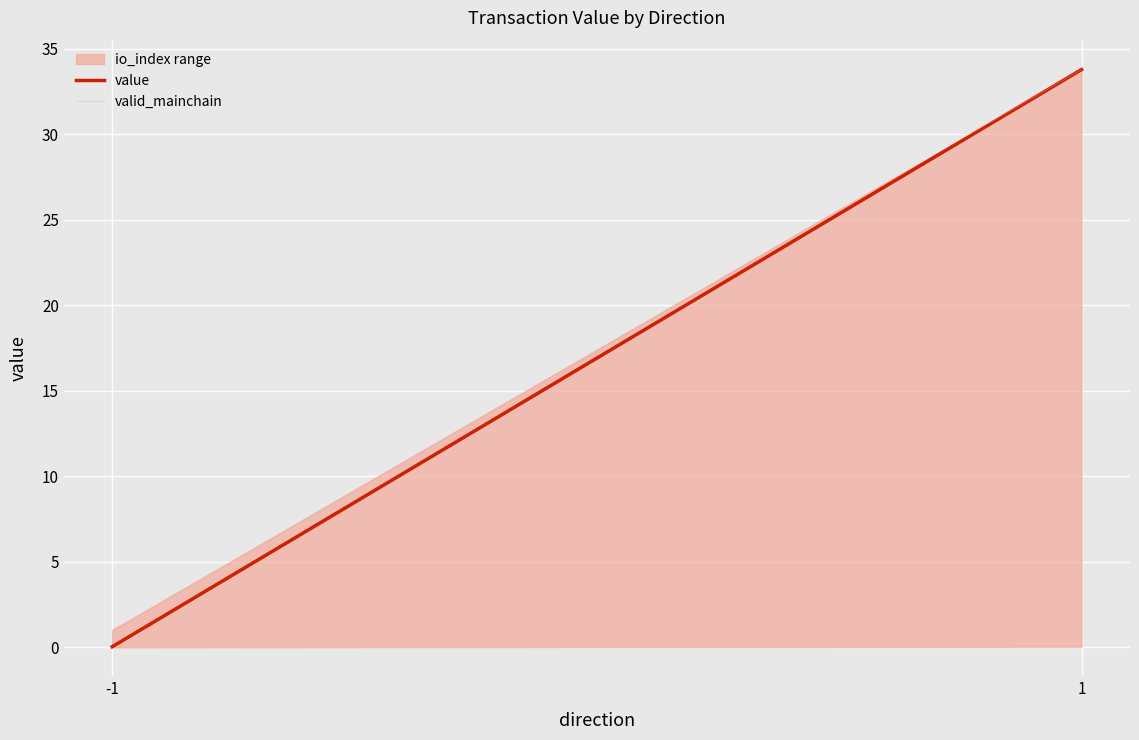

Reading right to left, transcribe all the data shown in this chart.

value: 1=33.8	-1=0.0
valid_mainchain: 1=33.8	-1=1.0